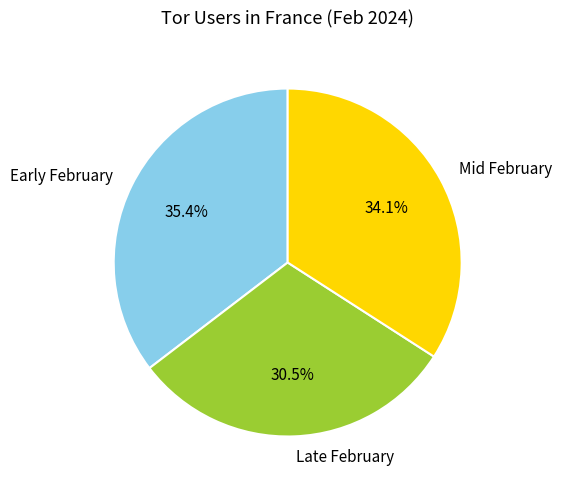

Between Late February and Mid February, which is larger?

Mid February